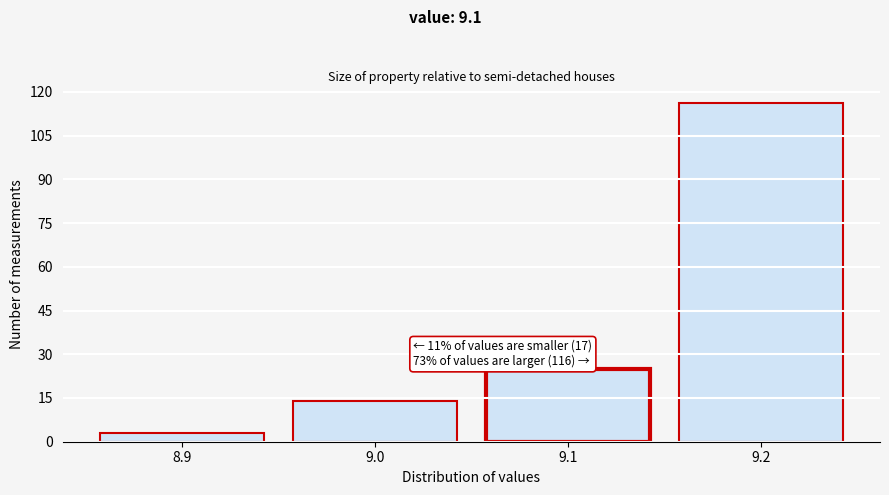

Over which range of the x-axis is the bar tallest?

9.15 to 9.25